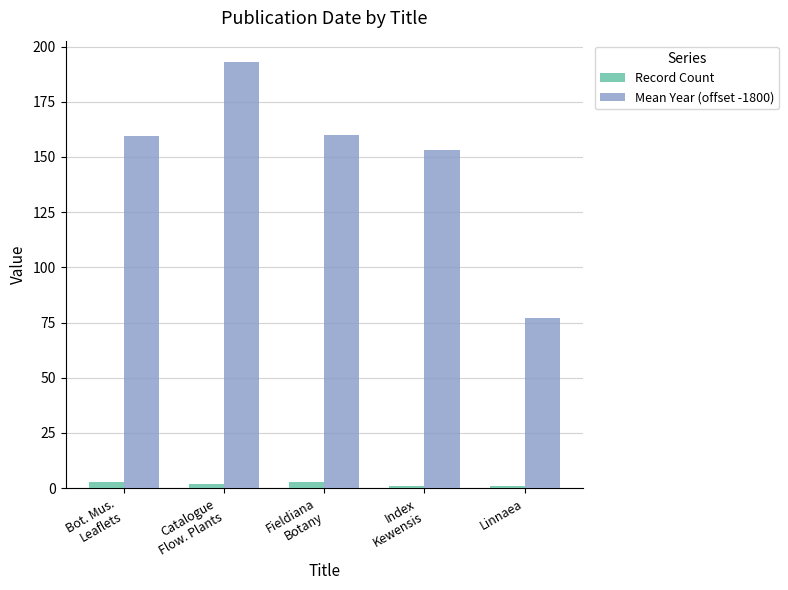

What is the sum of all Mean Year (offset -1800) values?

742.7